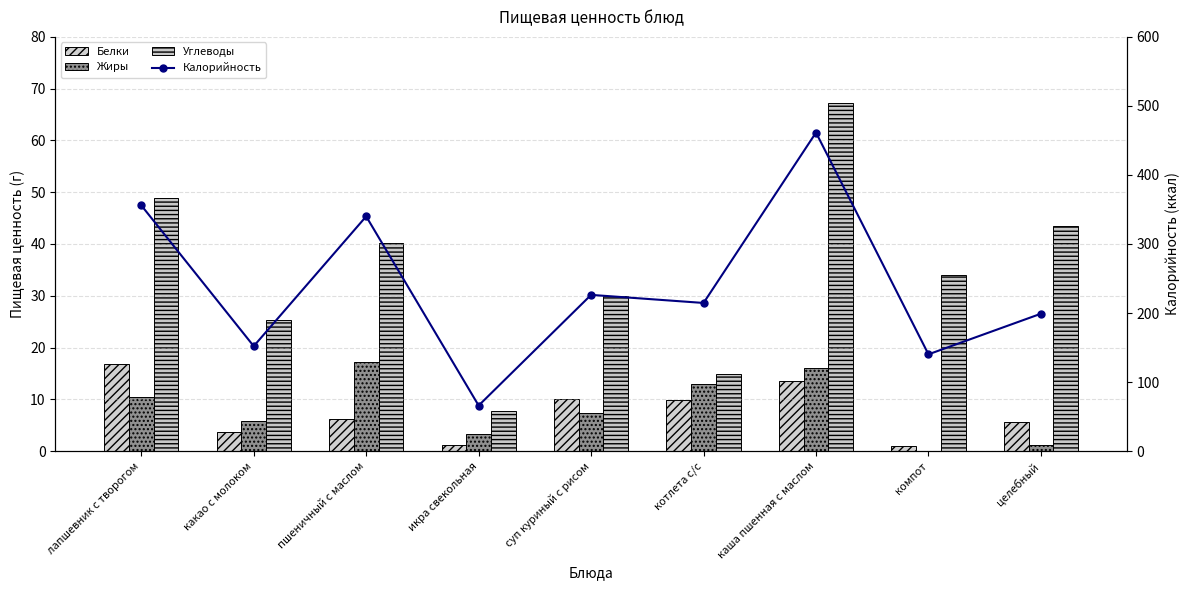

What position from the right is целебный?

1